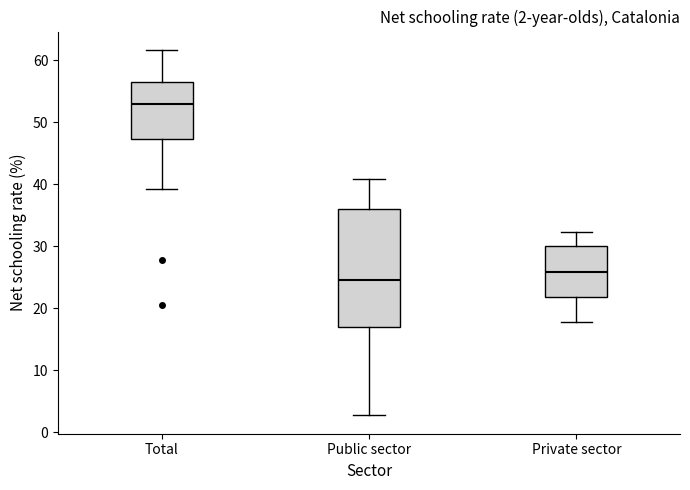

Which box has the highest median line?

Total